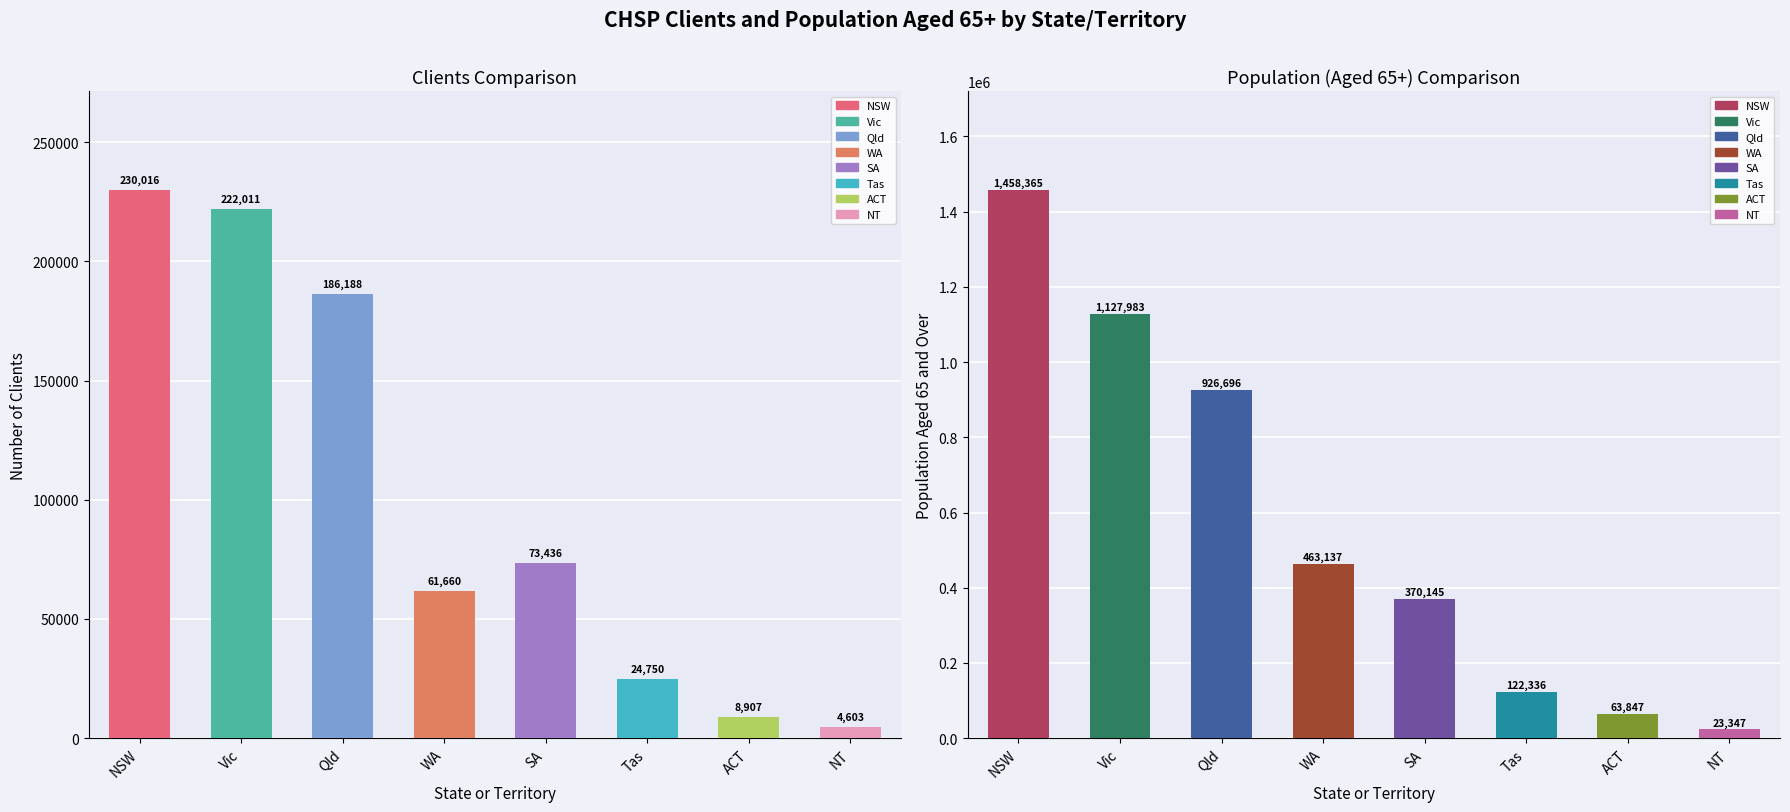

At how many categories does at least one series exceed 1033192?

2